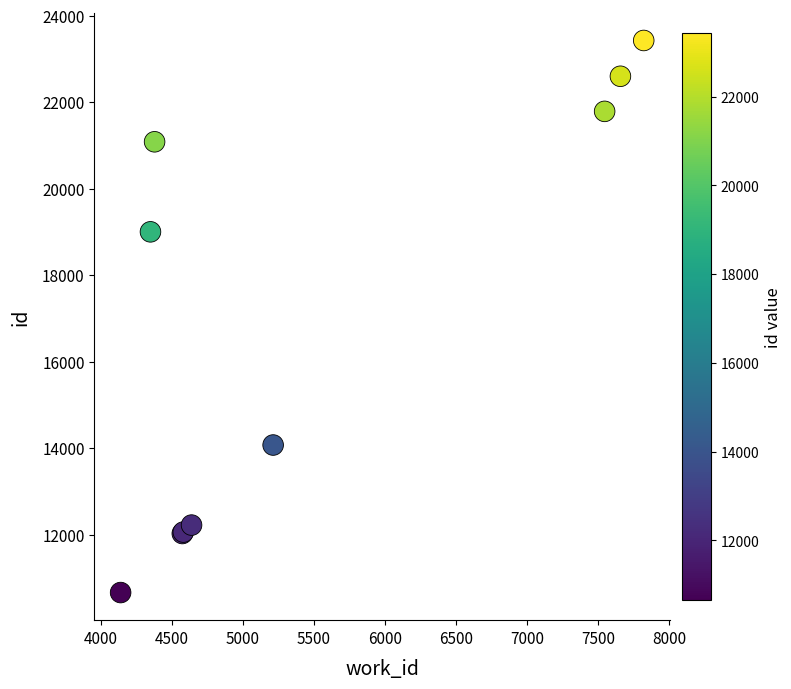

What Y value in the scatter plot is closest to 17044?

19003